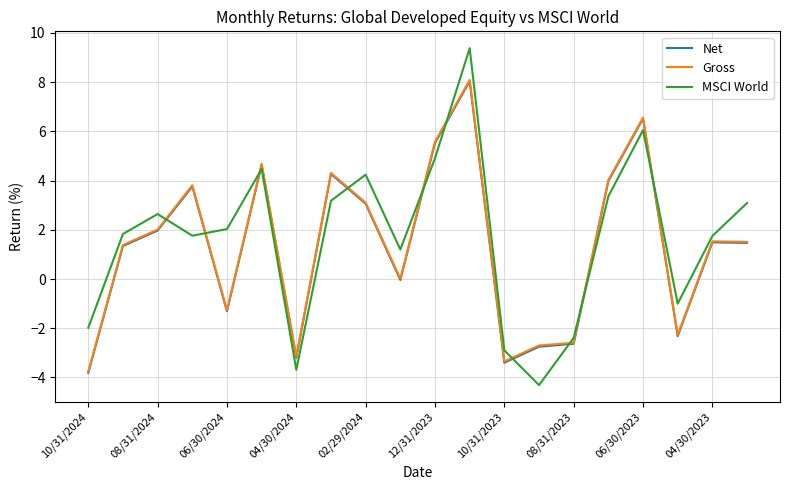

What is the smallest value displayed?

-4.3